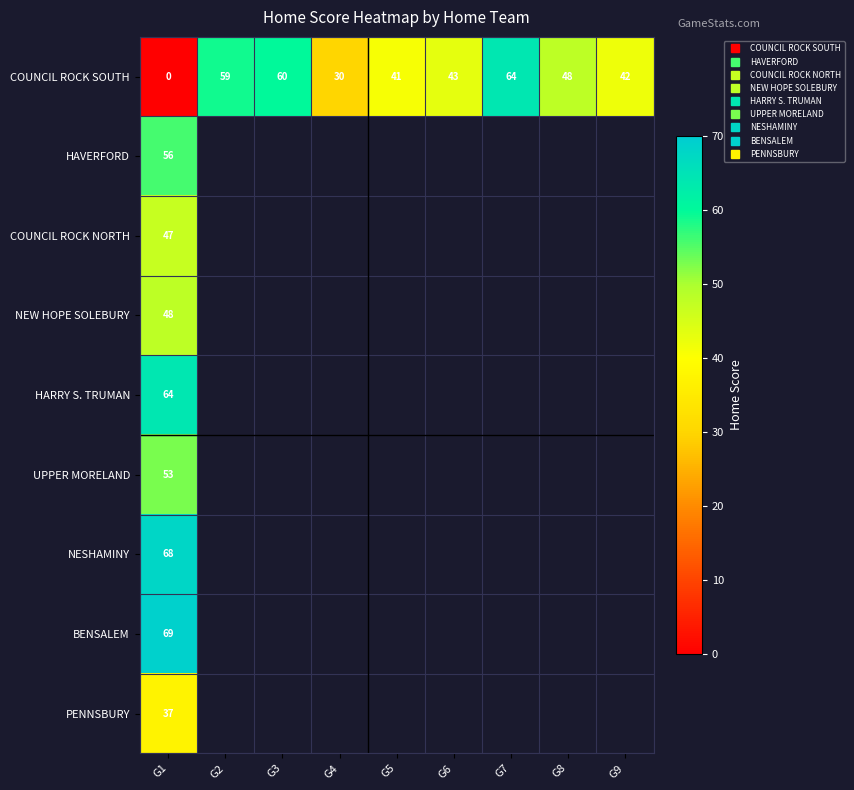

Which series has the largest total across all categories?

COUNCIL ROCK SOUTH